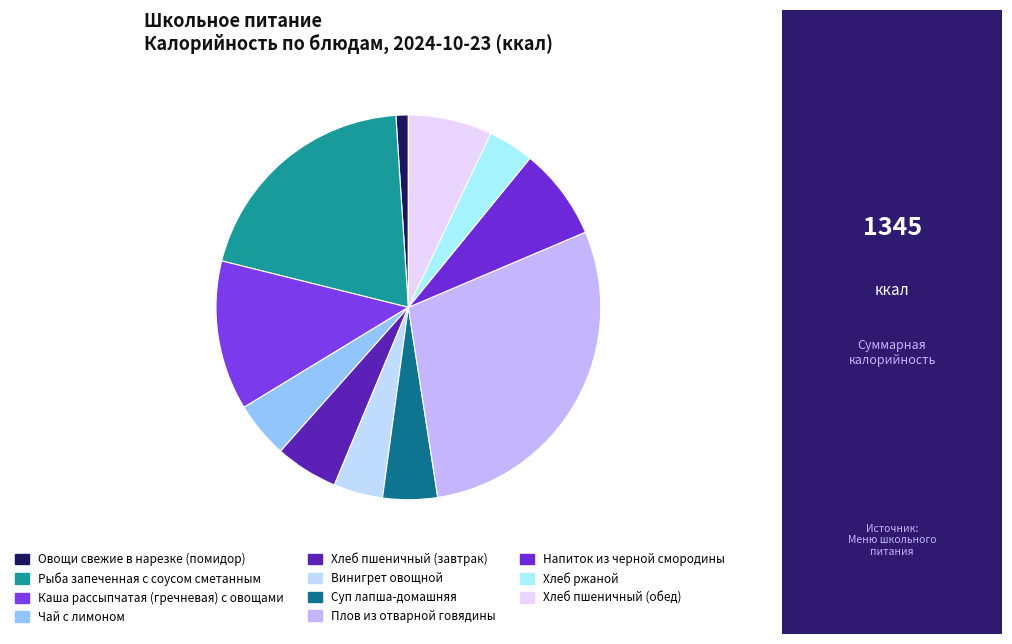

How many slices are in this pie chart?

11